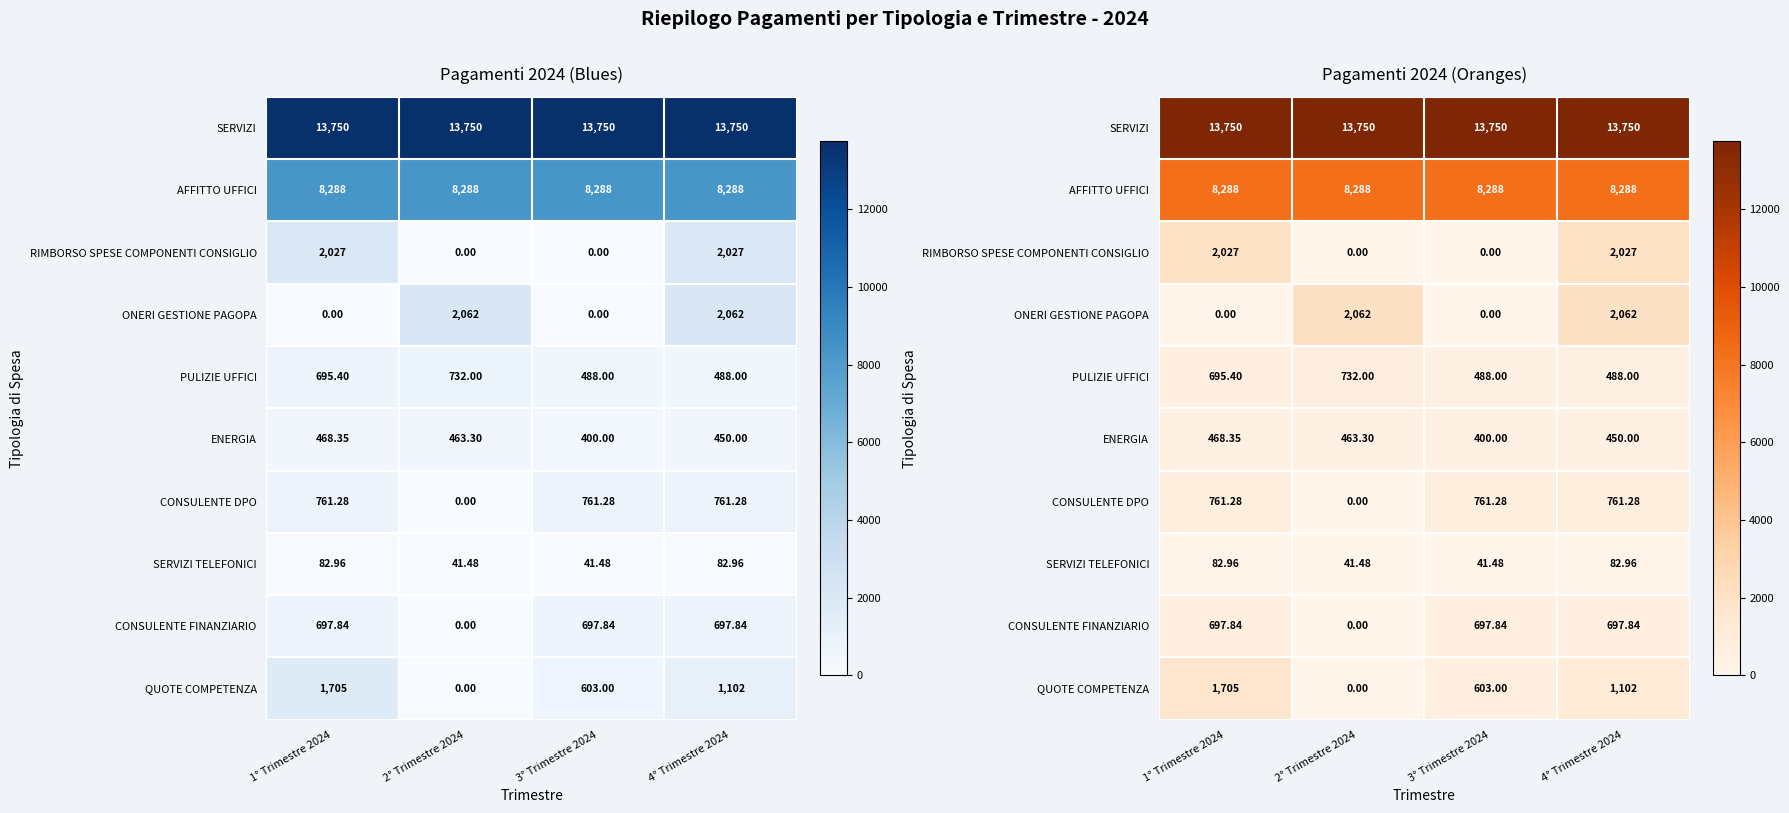

At how many categories does at least one series exceed 1446?

4